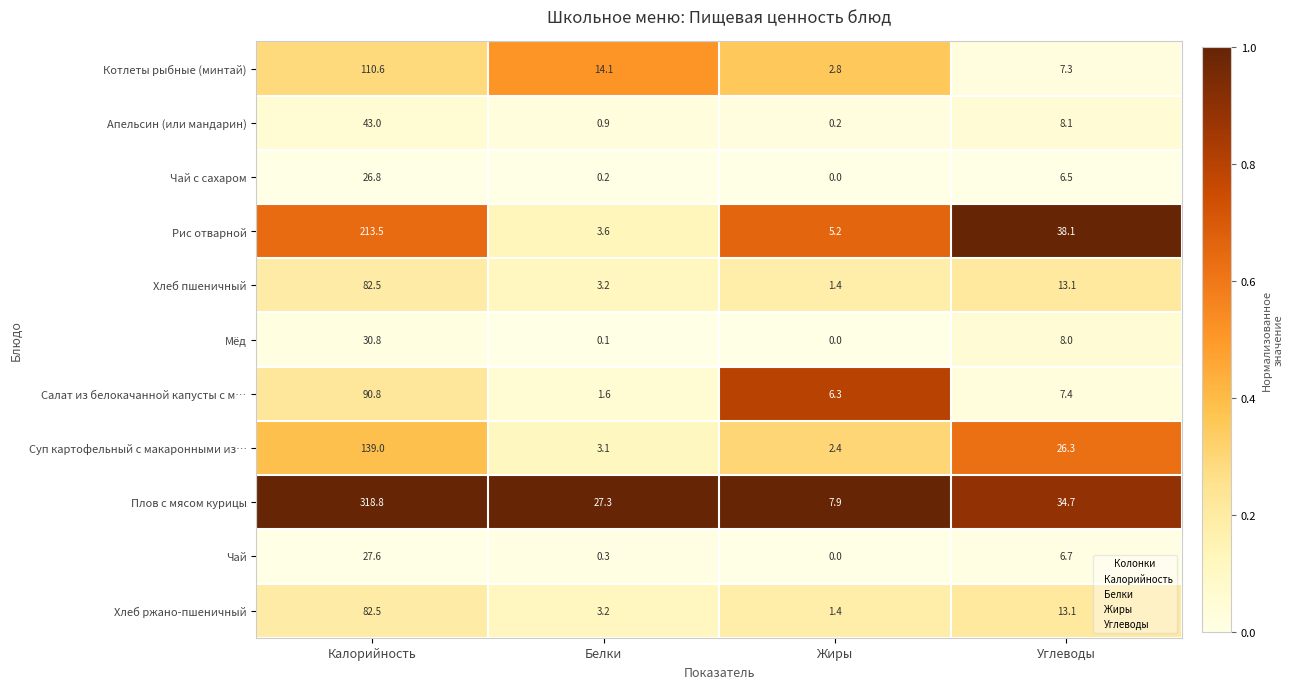

What is the difference between the maximum and minimum values in the Рис отварной series?

209.9